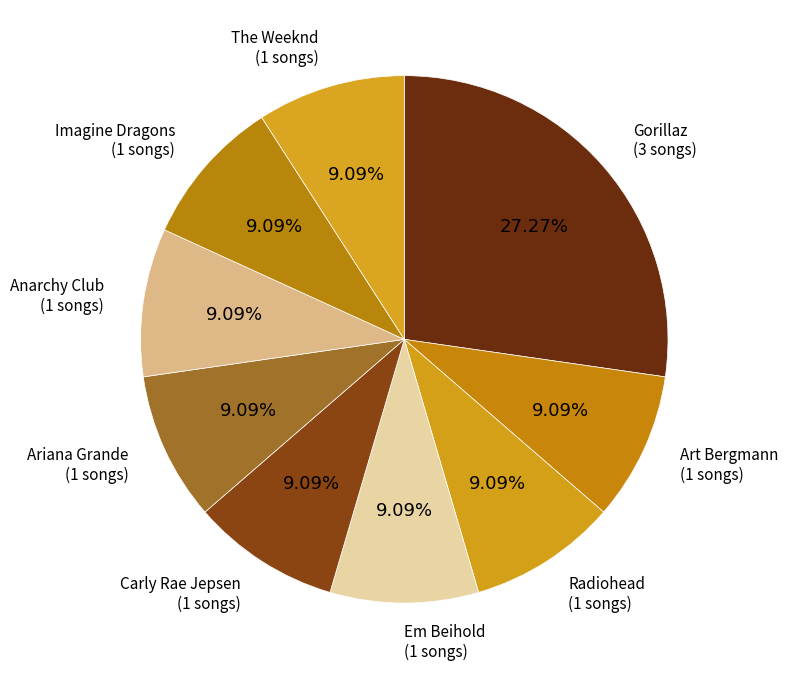

Approximately how many times larger is the value at Art Bergmann compared to Imagine Dragons?

1.0